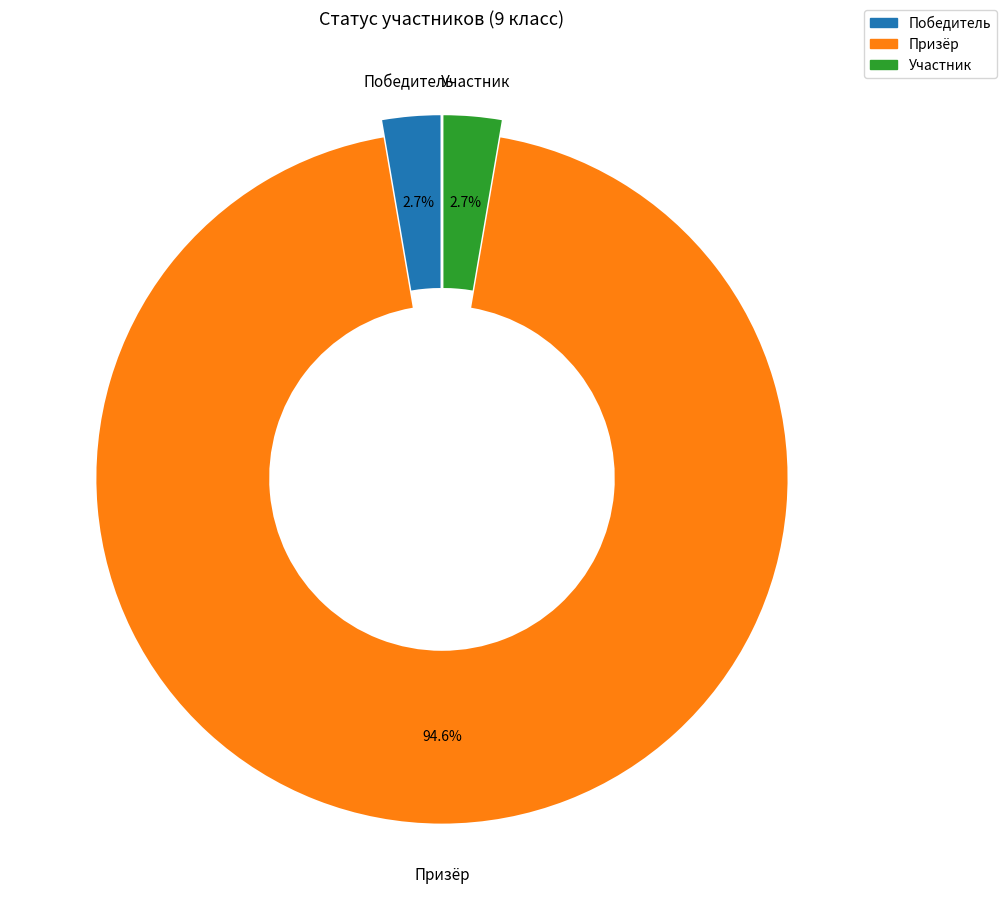

Is the sum of Участник and Призёр greater than half?

Yes